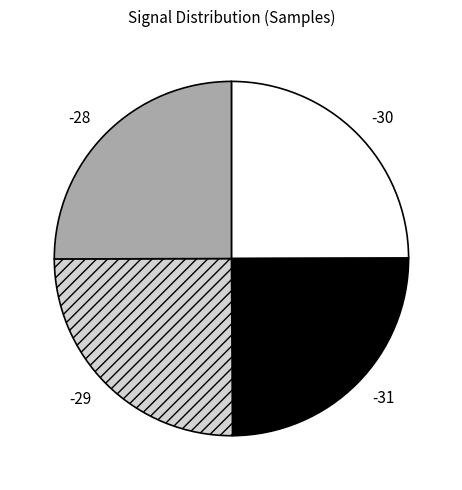

Does -28 account for over 50% of the chart?

No